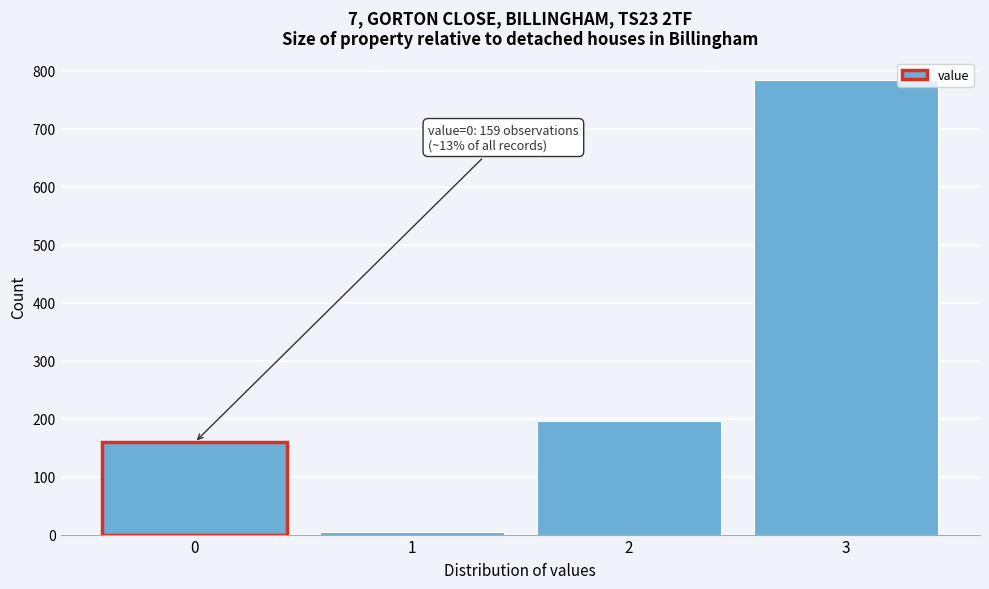

Reading left to right, extract all data points from this chart.

159	5	195	783